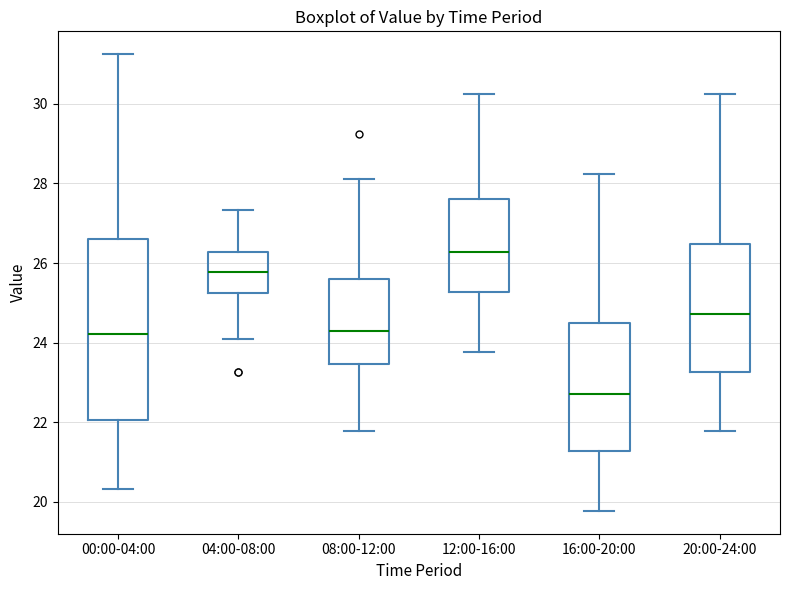

Reading left to right, transcribe this box plot: for each box, give where its median line is, the range the box spans, and where its two whiskers end, as read against the y-axis. The values are not printed on the chart, so give them approximately, as read against the axis.

00:00-04:00: median 24.2, box 22.0 to 26.6, whiskers 20.4 to 31.2
04:00-08:00: median 25.8, box 25.2 to 26.2, whiskers 24.0 to 27.4
08:00-12:00: median 24.2, box 23.4 to 25.6, whiskers 21.8 to 28.2
12:00-16:00: median 26.2, box 25.2 to 27.6, whiskers 23.8 to 30.2
16:00-20:00: median 22.8, box 21.2 to 24.4, whiskers 19.8 to 28.2
20:00-24:00: median 24.8, box 23.2 to 26.4, whiskers 21.8 to 30.2